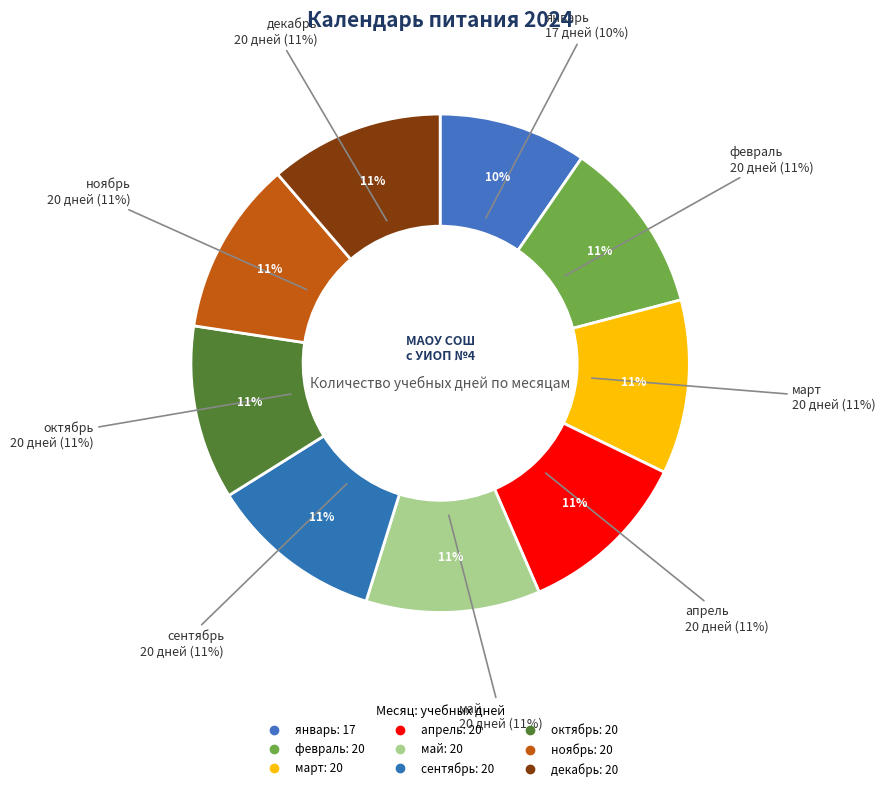

What percentage is the май slice, to the nearest percent?

11%